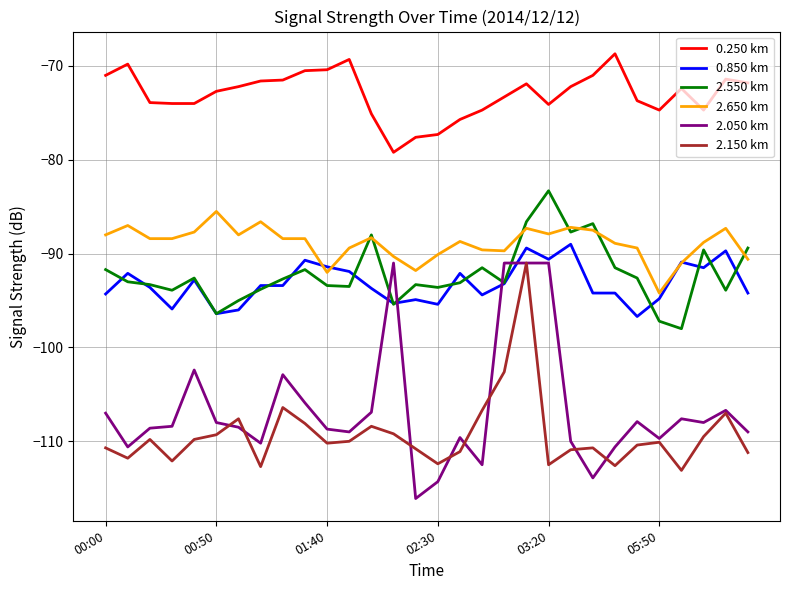

What is the highest value of the 2.550 km series?

-83.3